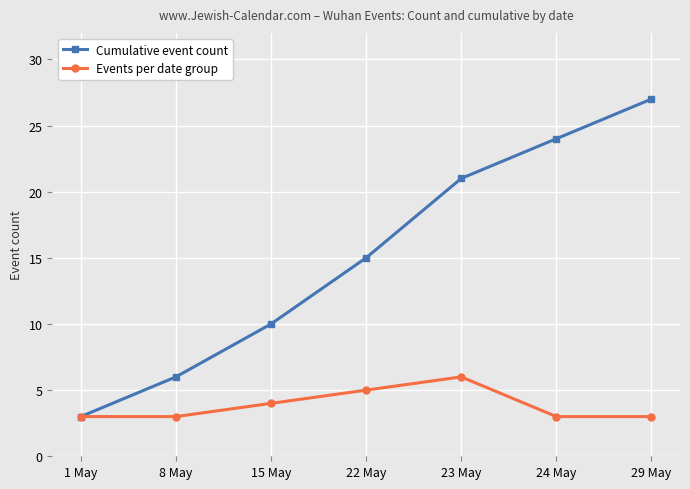

List the series in order of their peak value, lowest first.

Events per date group, Cumulative event count